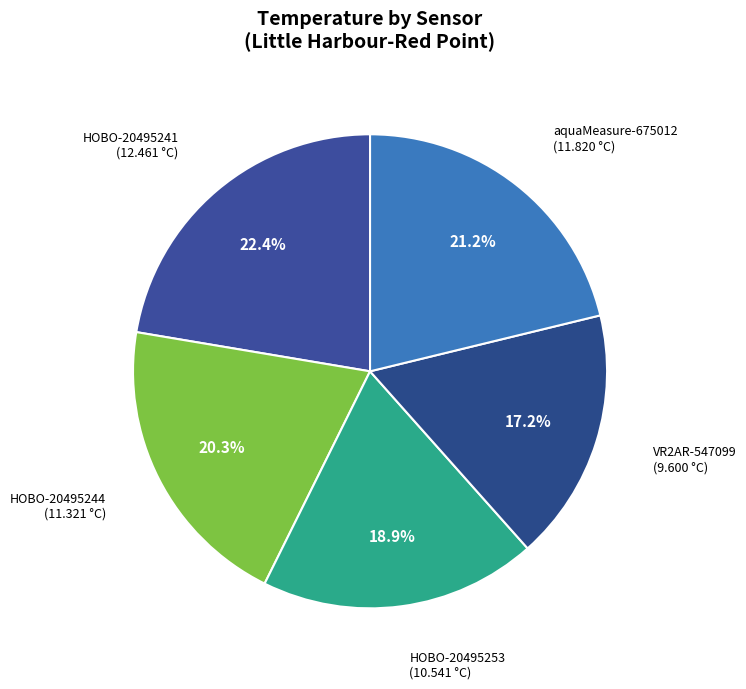

Rank the categories by value from lowest to highest.

VR2AR-547099, HOBO-20495253, HOBO-20495244, aquaMeasure-675012, HOBO-20495241